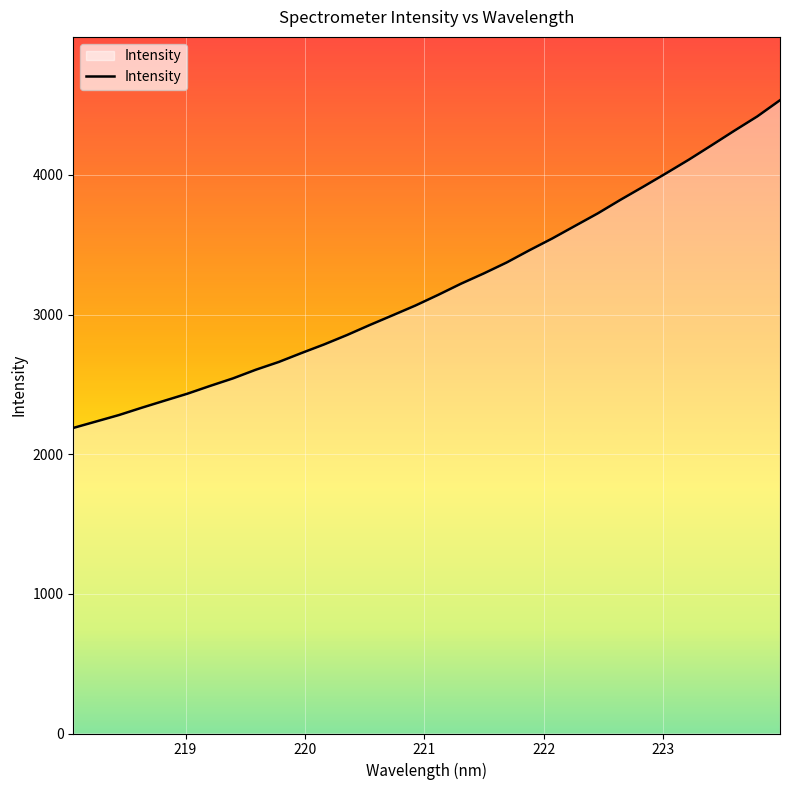

What is the greatest value displayed?

4534.6